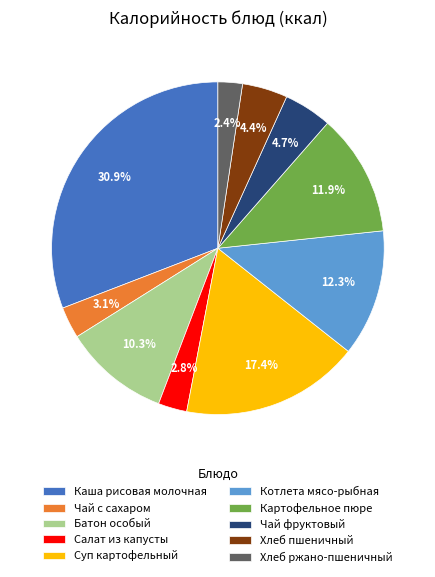

Between Суп картофельный and Каша рисовая молочная, which is larger?

Каша рисовая молочная